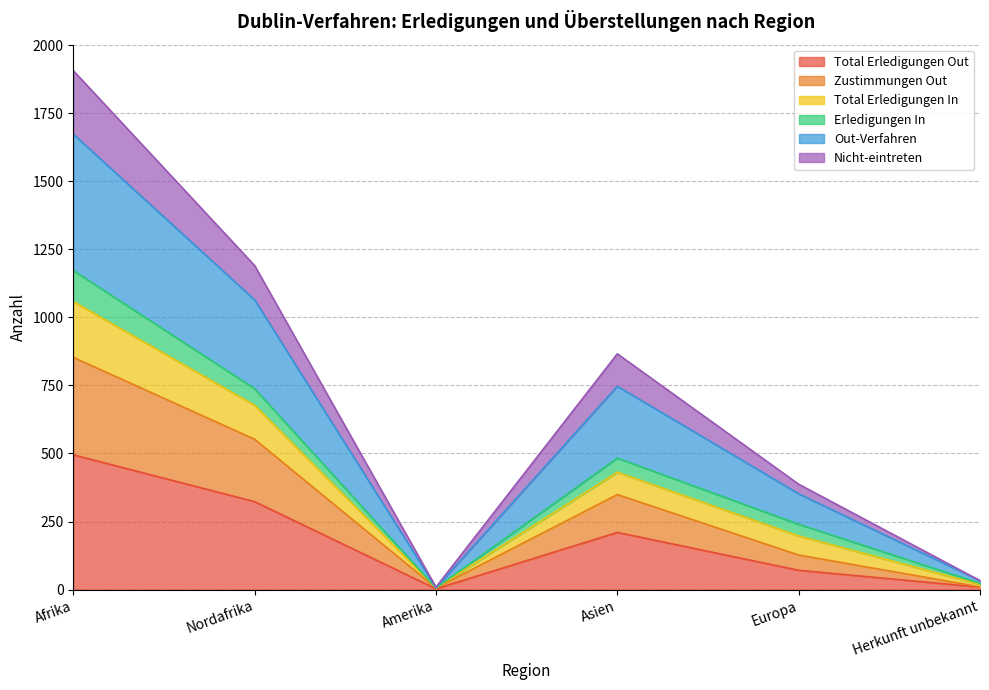

Which series has the widest spread of values?

Out-Verfahren